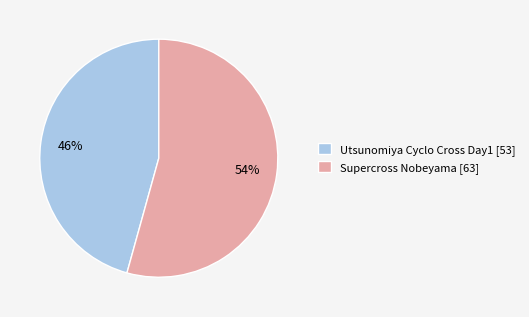

To the nearest percent, what portion does Supercross Nobeyama represent?

54%